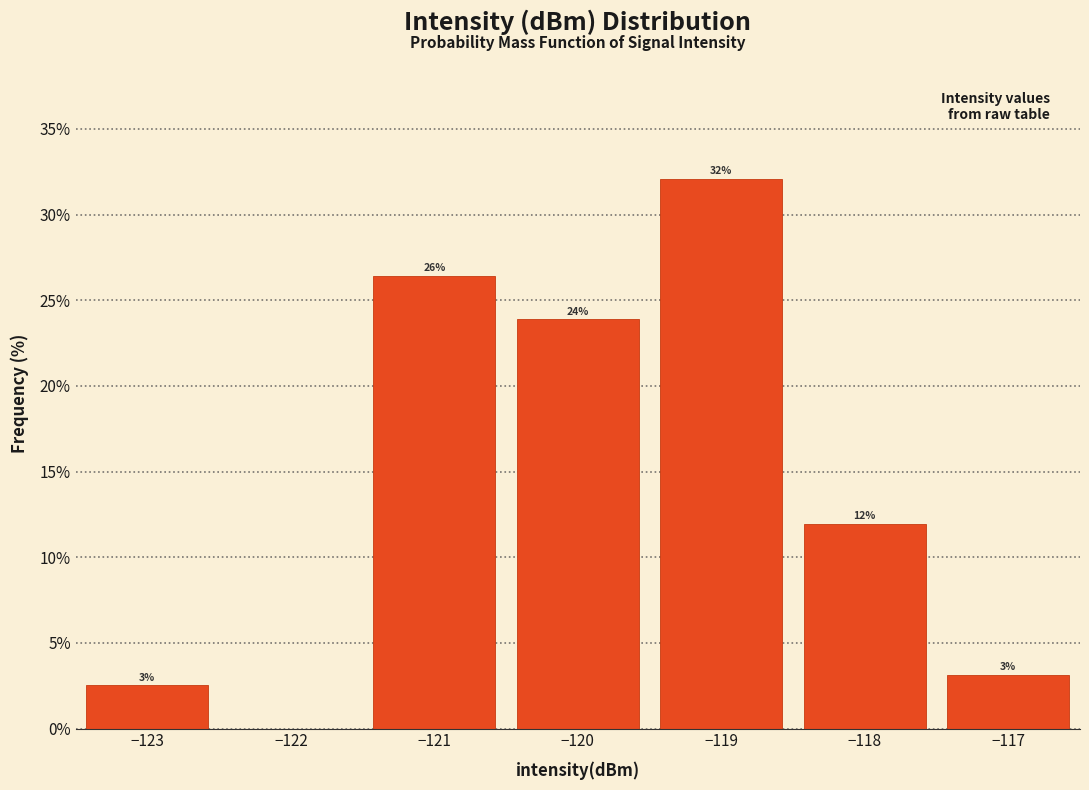

Which range on the x-axis has the tallest bar?

-119.5 to -118.5